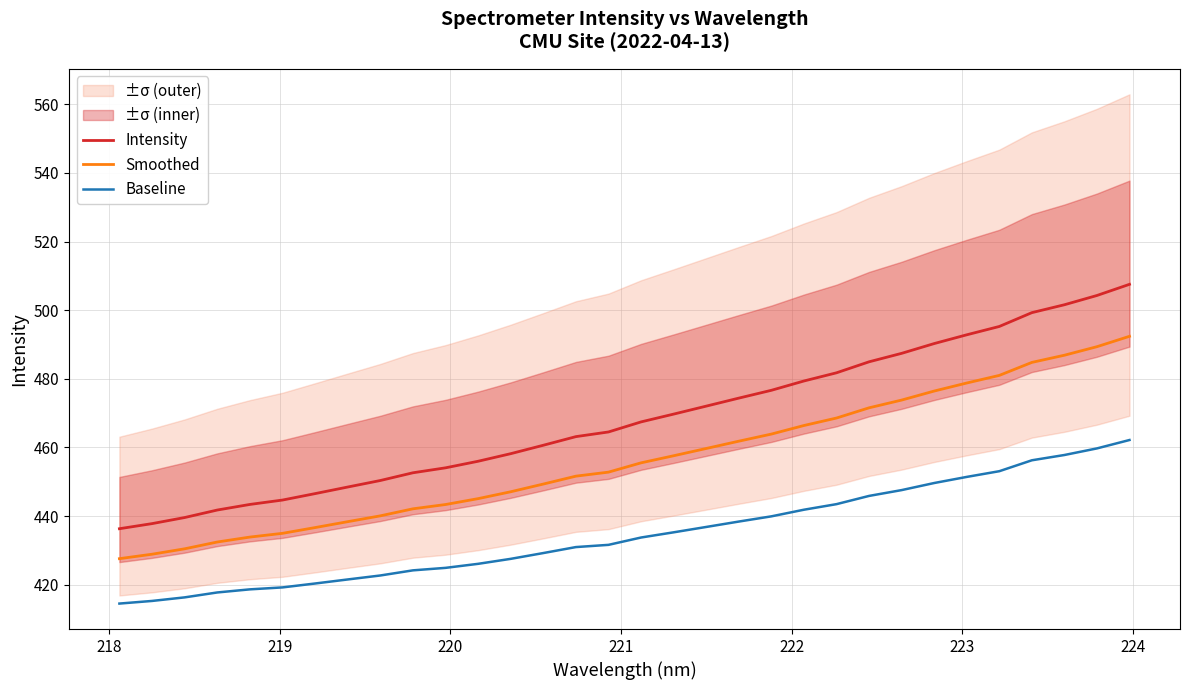

What are all the series names shown in the legend?

Intensity, Smoothed, Baseline